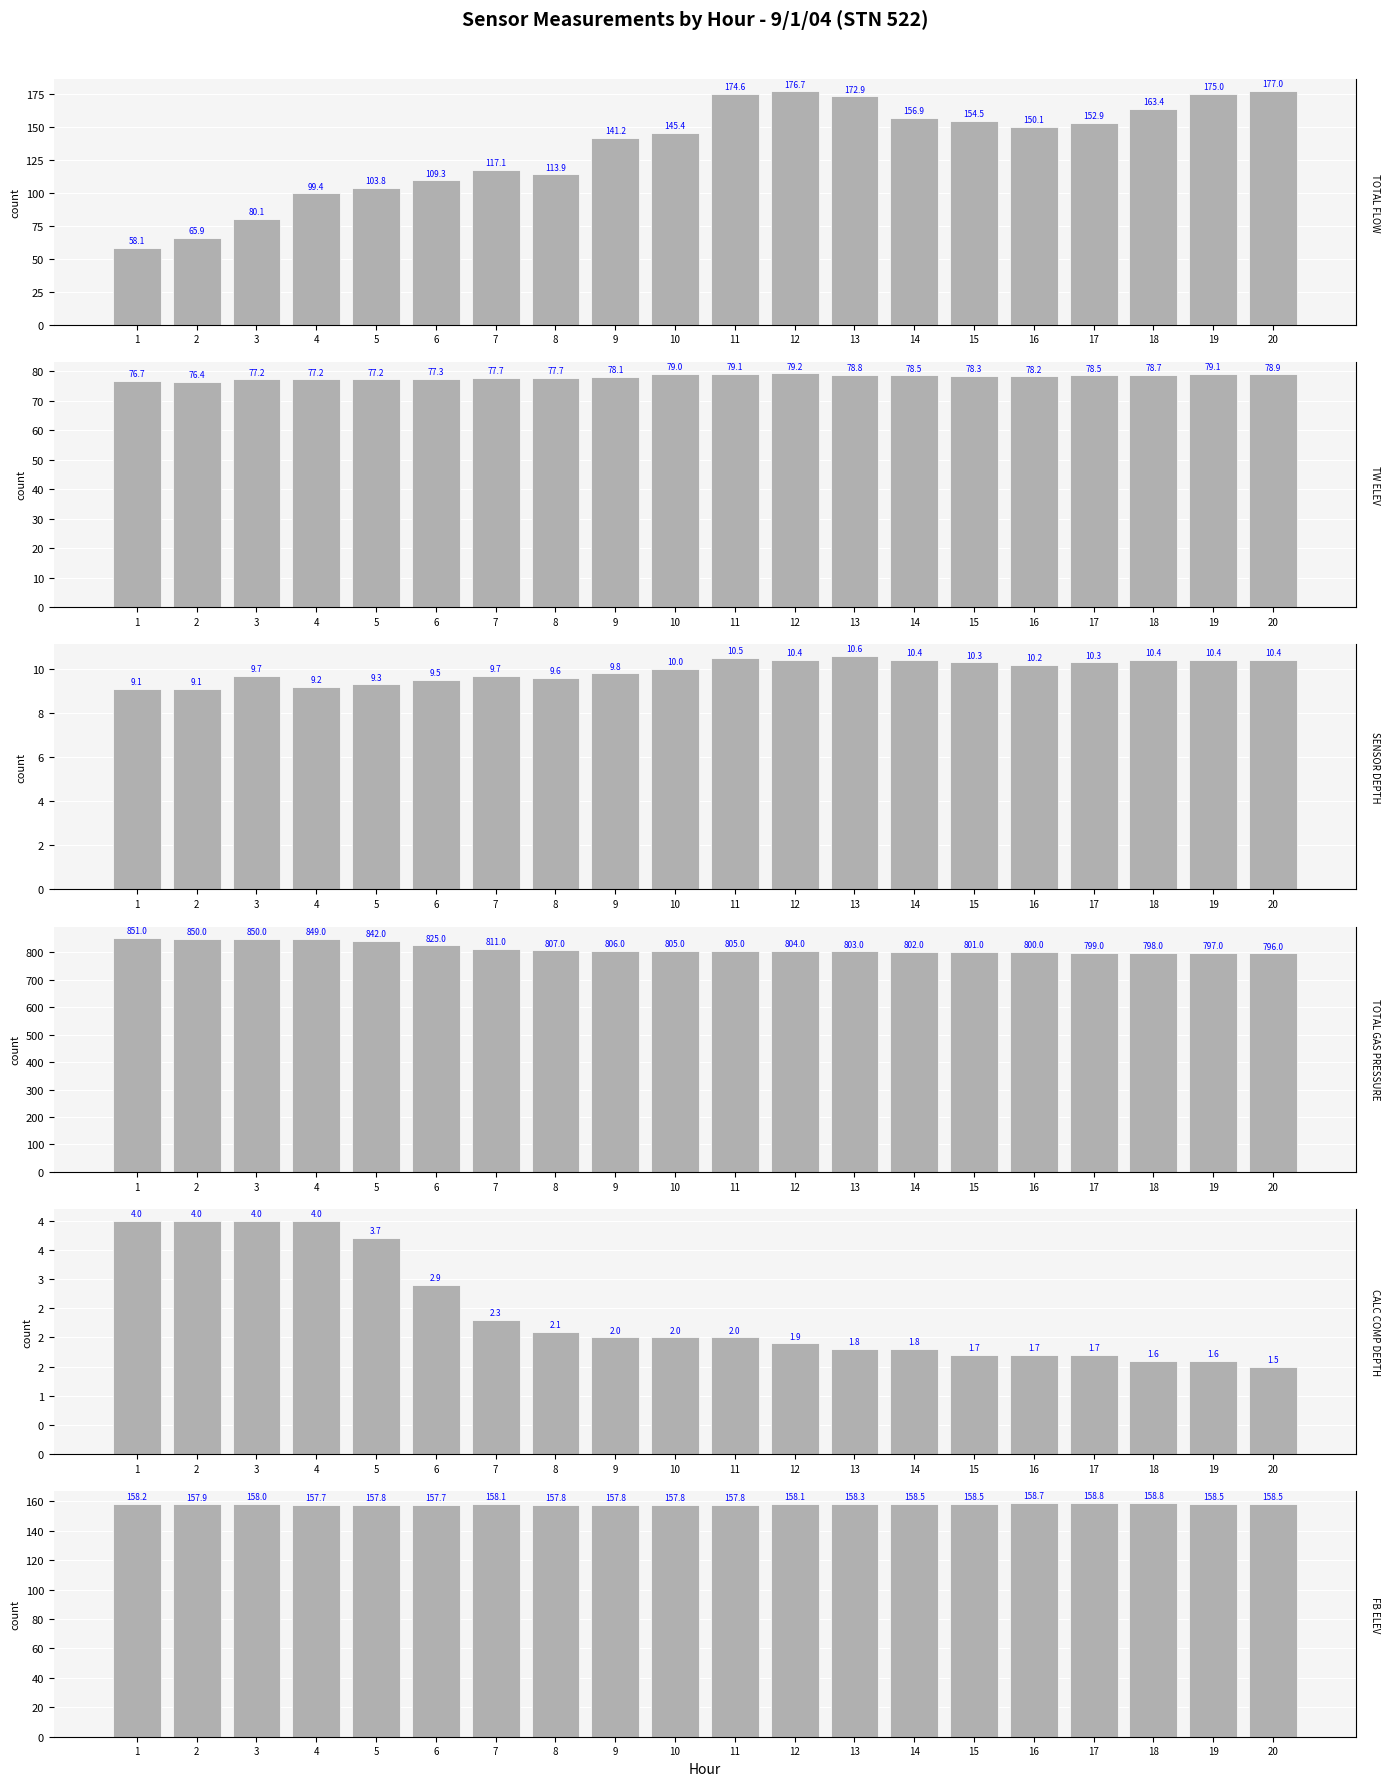

At 7, list the series in order from largest to smallest.

TOTAL GAS PRESSURE (MMHG), FB ELEV (FT), TOTAL FLOW (KCFS), TW ELEV (FT), SENSOR DEPTH (FT), CALC COMP DEPTH